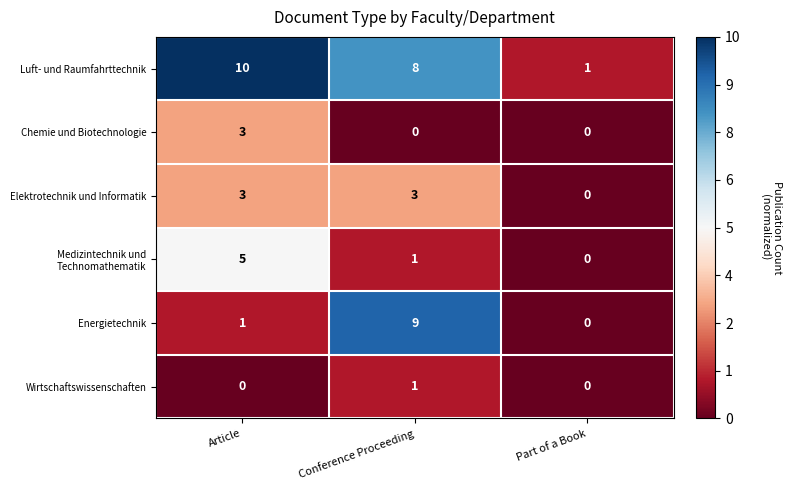

Where is Luft- und Raumfahrttechnik nearest to the value 5?

Conference Proceeding